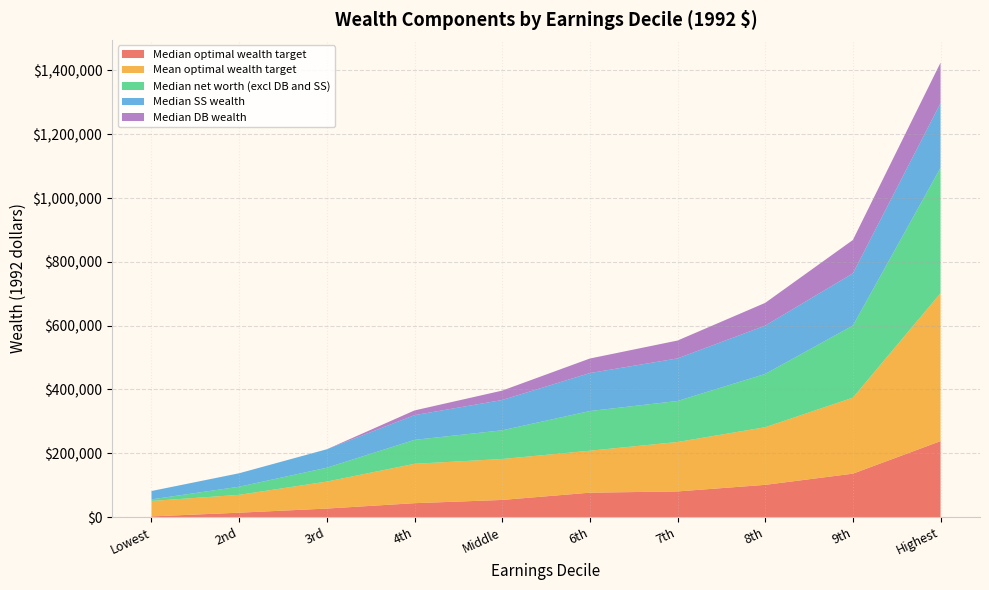

Reading right to left, list all the values displayed in this chart.

Median optimal wealth target: 238073	136075	101034	80402	76462	53709	43566	26698	13781	2050
Mean optimal wealth target: 463807	238186	180643	154891	131565	128285	123441	84582	55898	48445
Median net worth (excl DB and SS): 393000	226000	167000	128580	124348	90000	75000	43485	25500	5000
Median SS wealth: 202659	163639	151397	133451	119011	94929	77452	57844	42159	26202
Median DB wealth: 126998	104657	71373	56033	45613	29497	14830	0	0	0